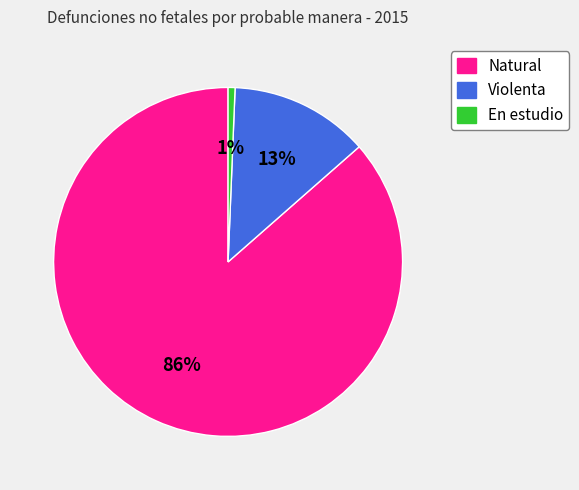

To the nearest percent, what portion does Violenta represent?

13%